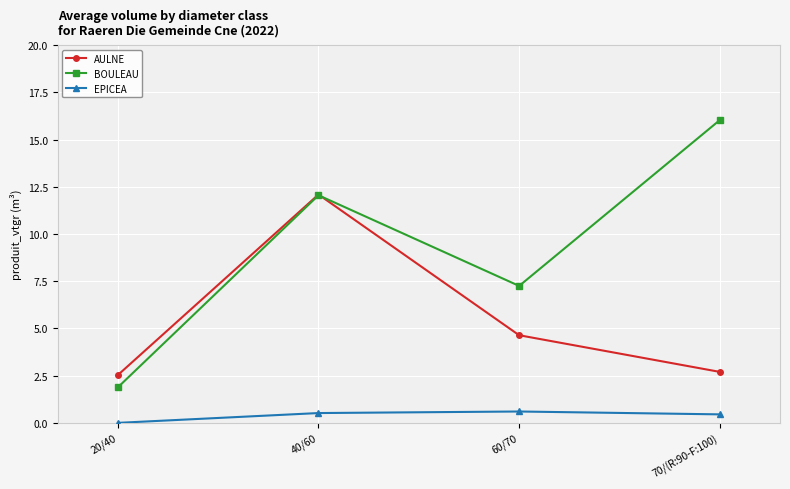

What is the sum of the AULNE values at 40/60 and 60/70?

16.7